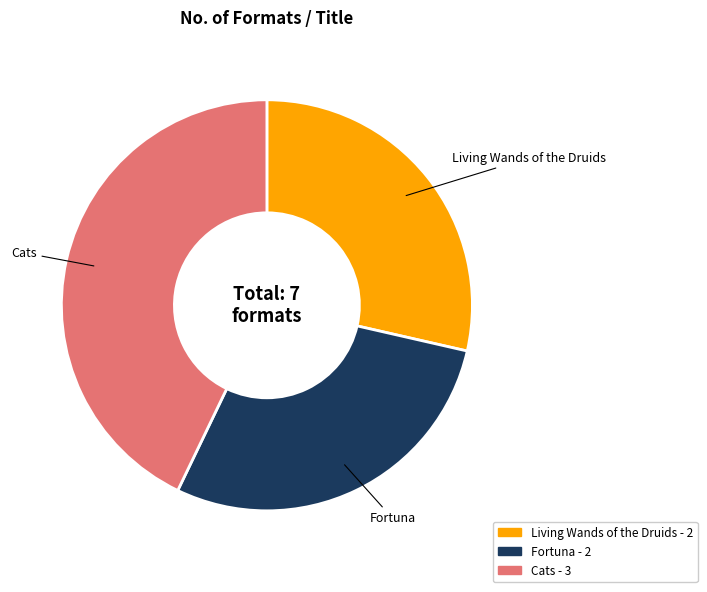

How many segments does this pie chart have?

3